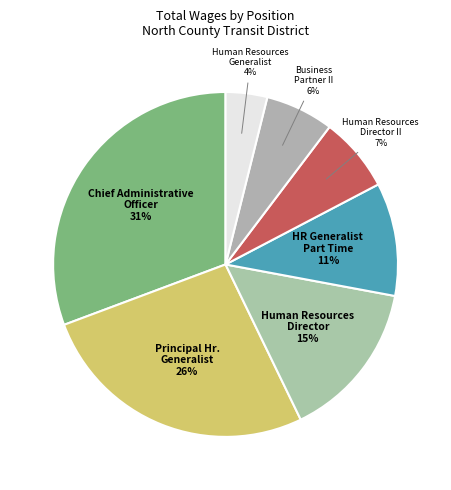

Combined, do Business Partner II and Principal Hr. Generalist account for over 50%?

No